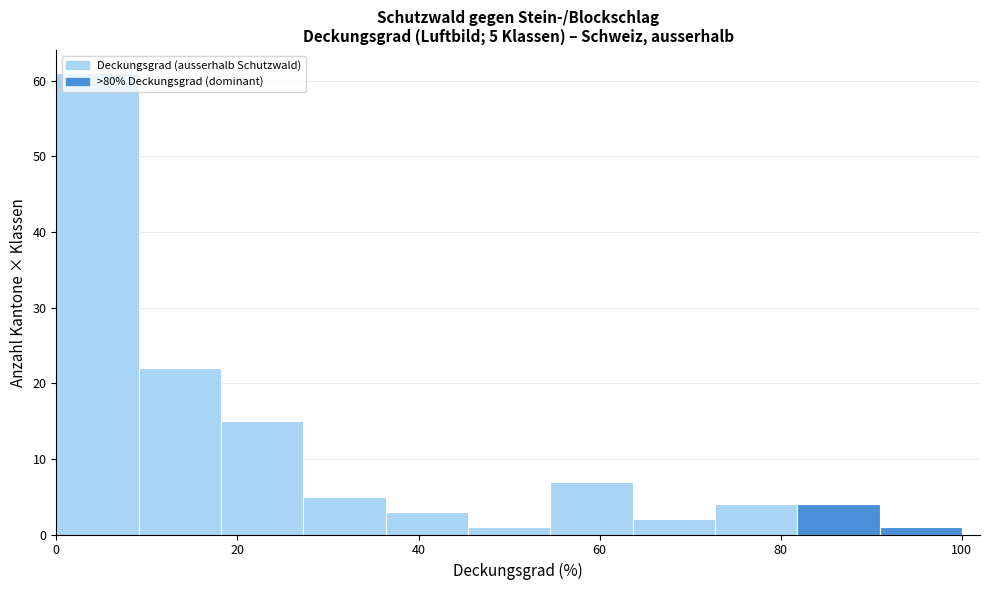

Over which range of the x-axis is the bar tallest?

0 to 10